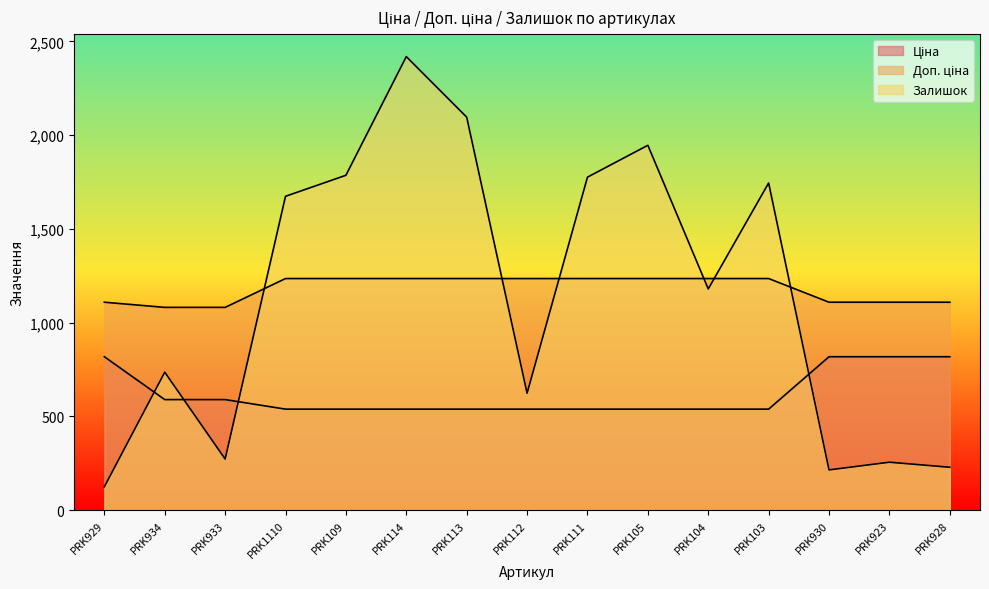

What is the lowest value of the Залишок series?

125.0